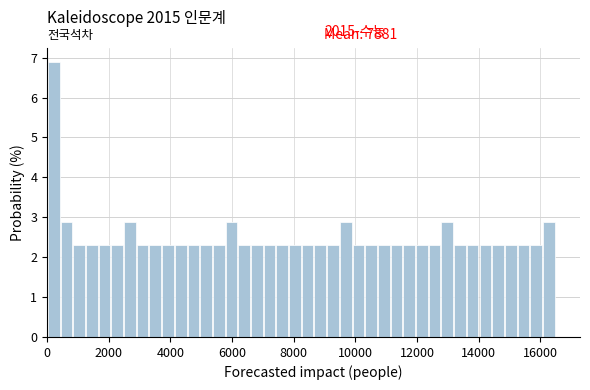

Around what value on the x-axis is the tallest bar? Give the approximate position of its centre, as read against the axis.

200